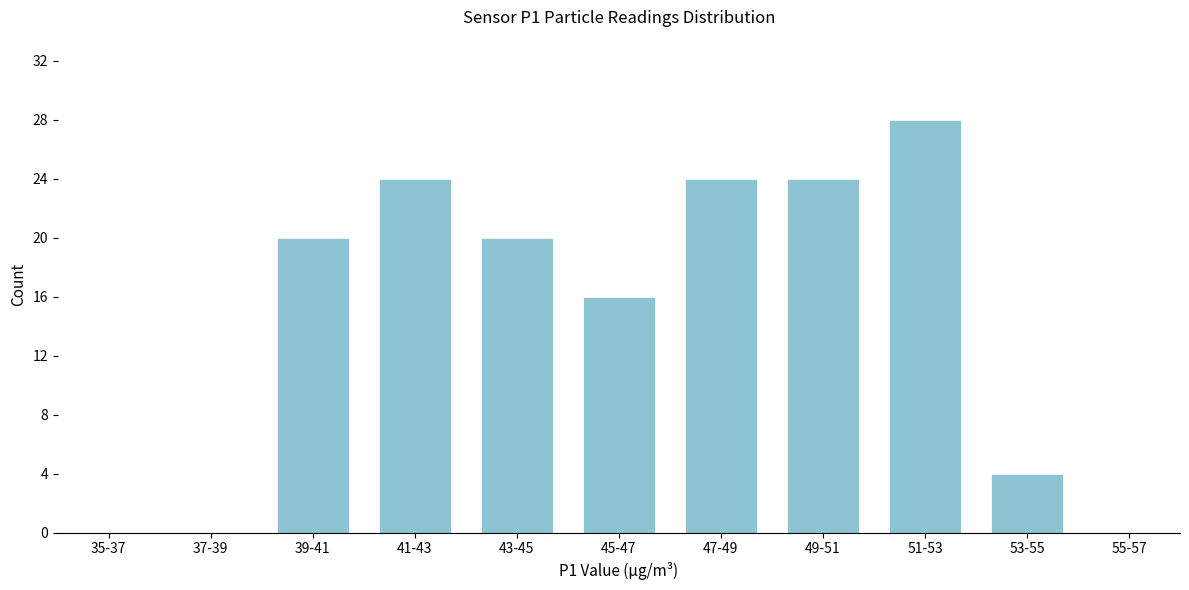

Reading left to right, transcribe all the data shown in this chart.

35-37=0	37-39=0	39-41=20	41-43=24	43-45=20	45-47=16	47-49=24	49-51=24	51-53=28	53-55=4	55-57=0